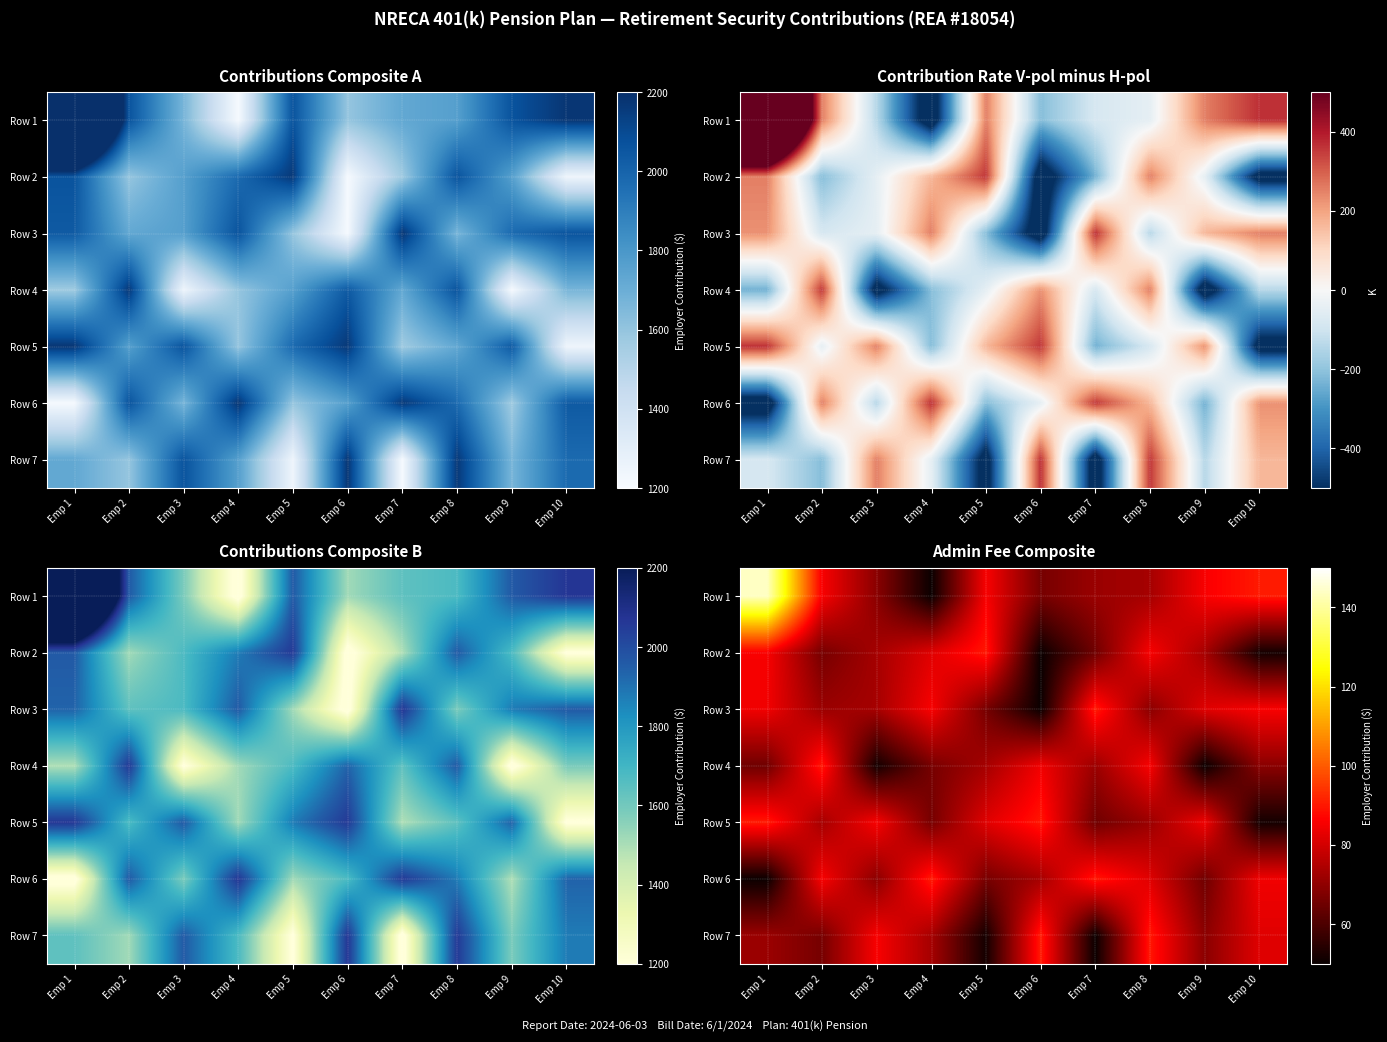

Is the value of Row 6 at Emp 8 greater than the value of Row 4 at Emp 4?

Yes